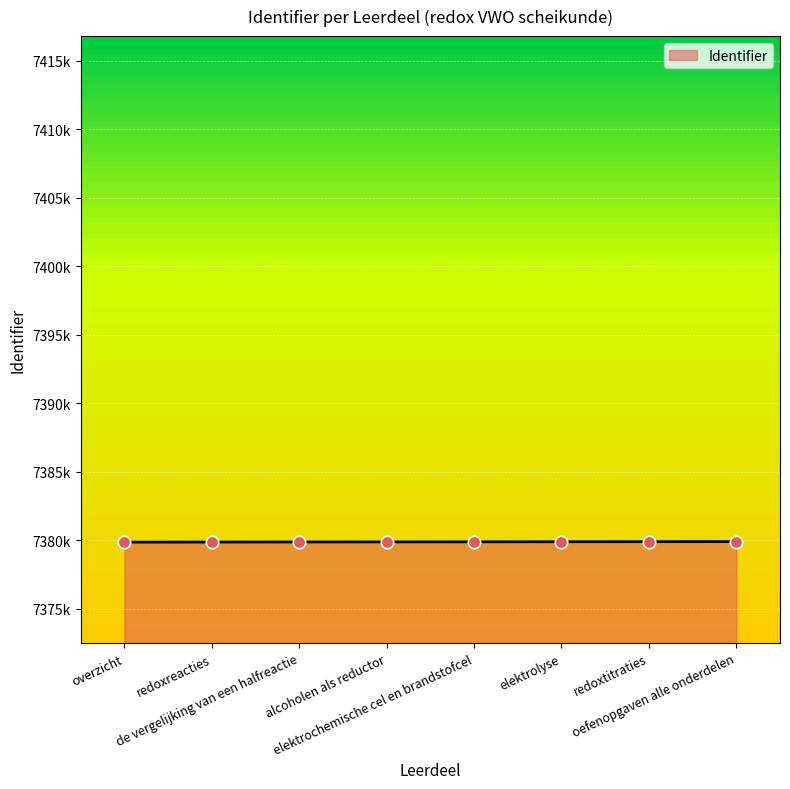

Which has a higher value, elektrolyse or elektrochemische cel en brandstofcel?

elektrolyse